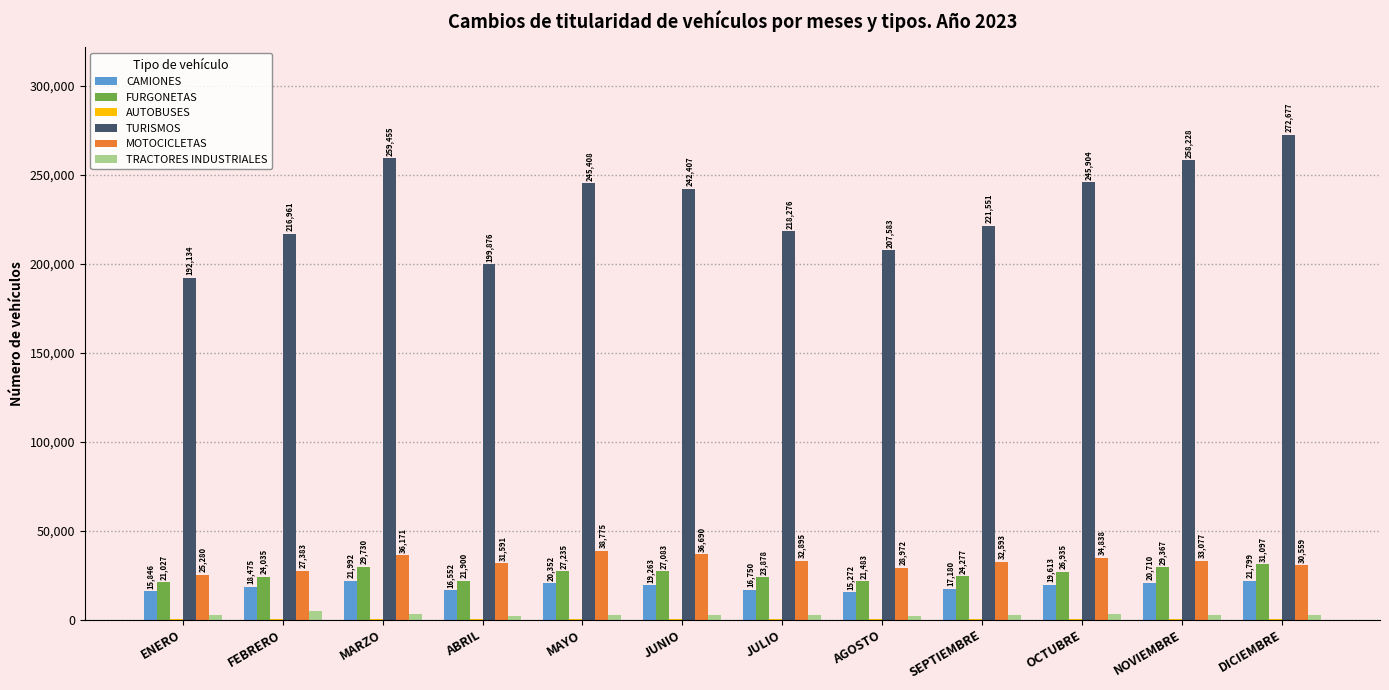

What is the average value of the CAMIONES series?

18650